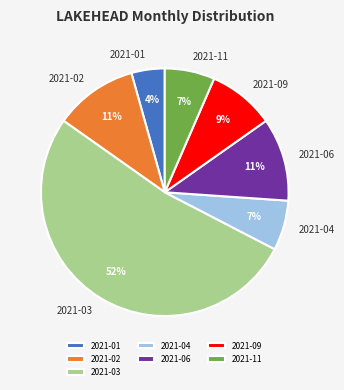

What is the largest slice in the pie chart?

2021-03